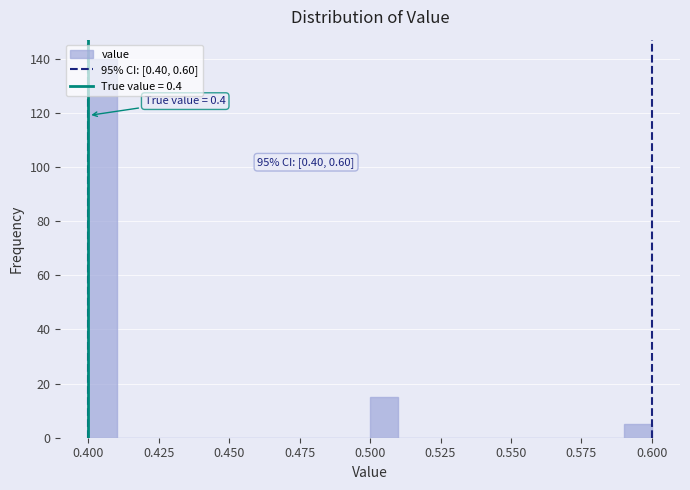

Read against the x-axis, roughly where is the centre of the tallest bar?

0.405